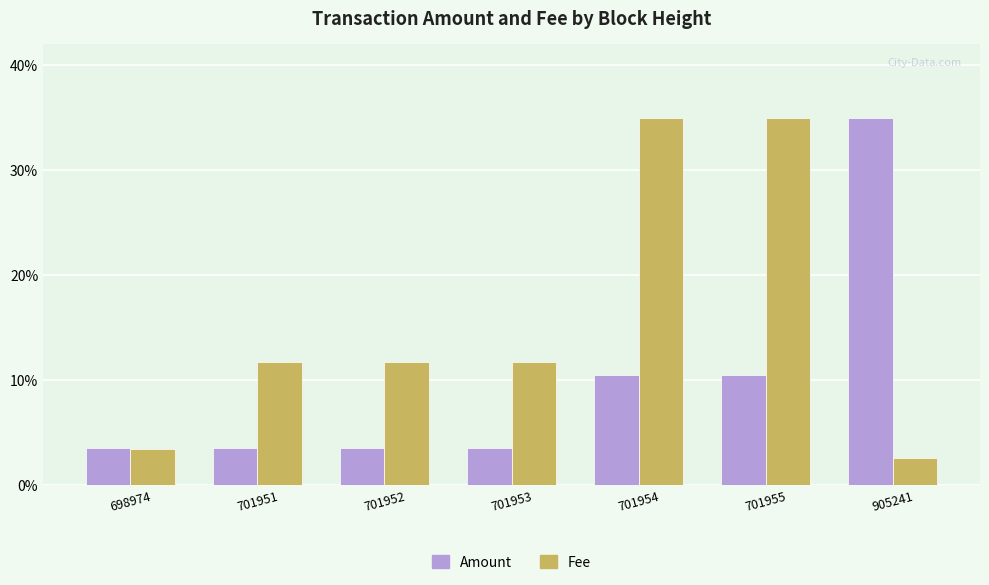

How many bars are there in each group?

2